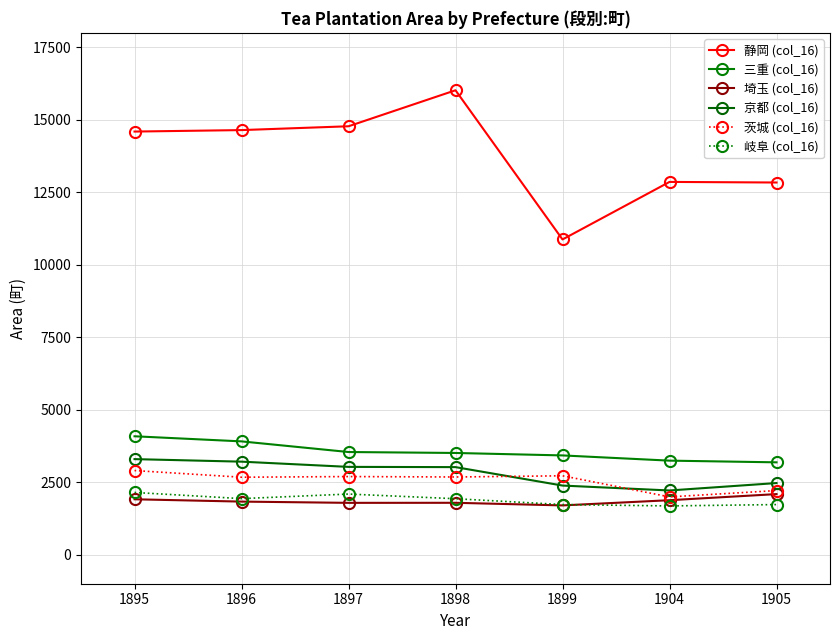

Reading left to right, extract all data points from this chart.

静岡 (col_16): 1895=14597.1	1896=14648.0	1897=14779.6	1898=16021.7	1899=10875.5	1904=12860.1	1905=12839.7
三重 (col_16): 1895=4086.0	1896=3910.0	1897=3542.9	1898=3510.3	1899=3425.7	1904=3245.7	1905=3187.2
埼玉 (col_16): 1895=1912.8	1896=1832.8	1897=1789.5	1898=1791.5	1899=1701.2	1904=1881.0	1905=2091.5
京都 (col_16): 1895=3298.0	1896=3210.5	1897=3030.4	1898=3022.2	1899=2385.9	1904=2216.6	1905=2472.3
茨城 (col_16): 1895=2903.8	1896=2673.7	1897=2696.4	1898=2681.6	1899=2723.0	1904=1994.9	1905=2213.5
岐阜 (col_16): 1895=2148.4	1896=1935.4	1897=2093.0	1898=1932.1	1899=1730.1	1904=1683.6	1905=1730.2